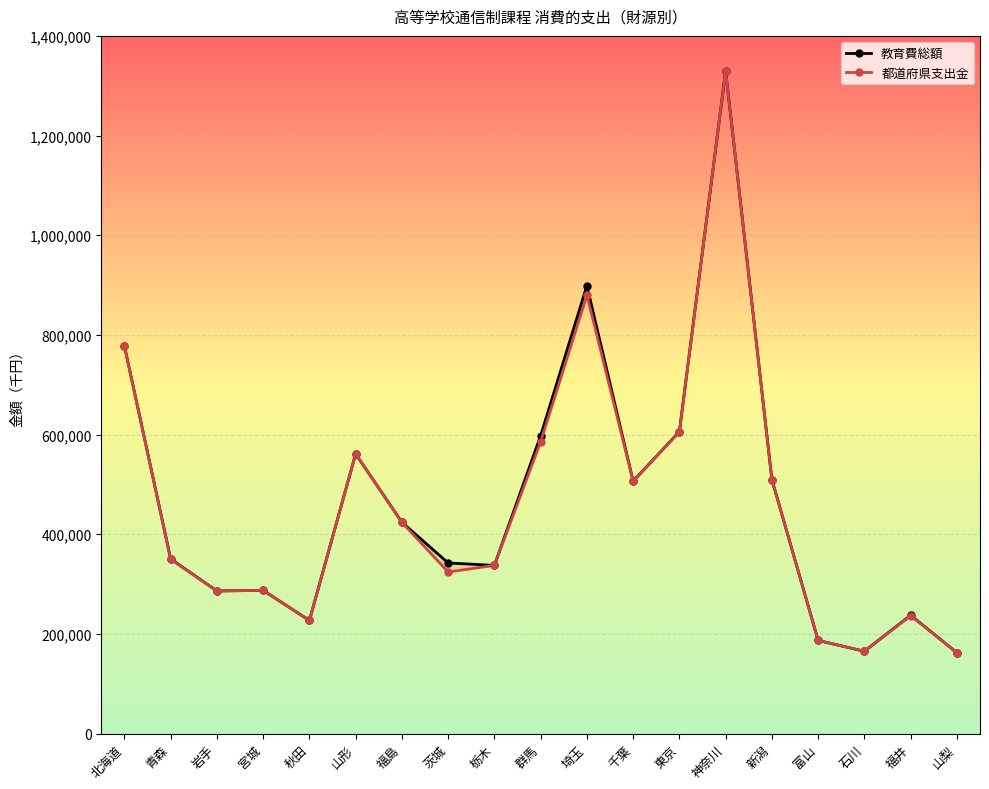

The 教育費総額 series shows 302558 at 東京. True or false?

False